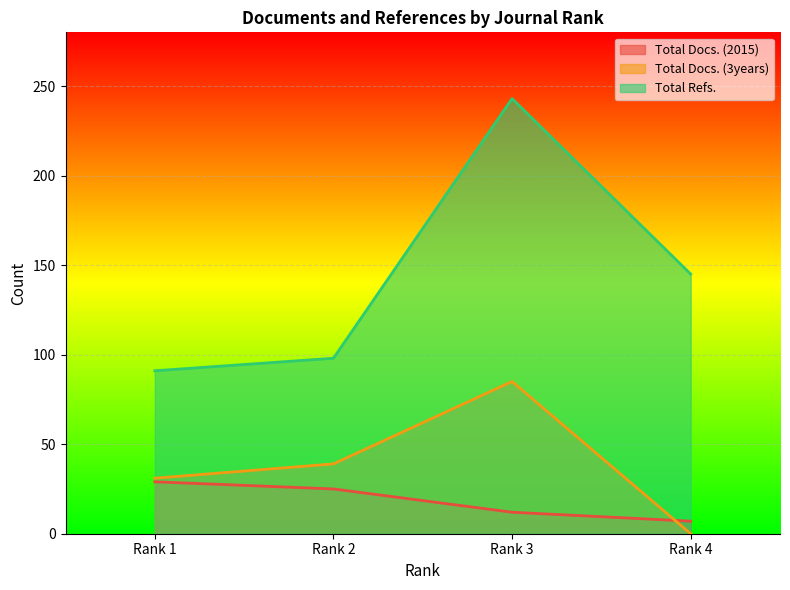

List the series in order of their peak value, lowest first.

Total Docs. (2015), Total Docs. (3years), Total Refs.